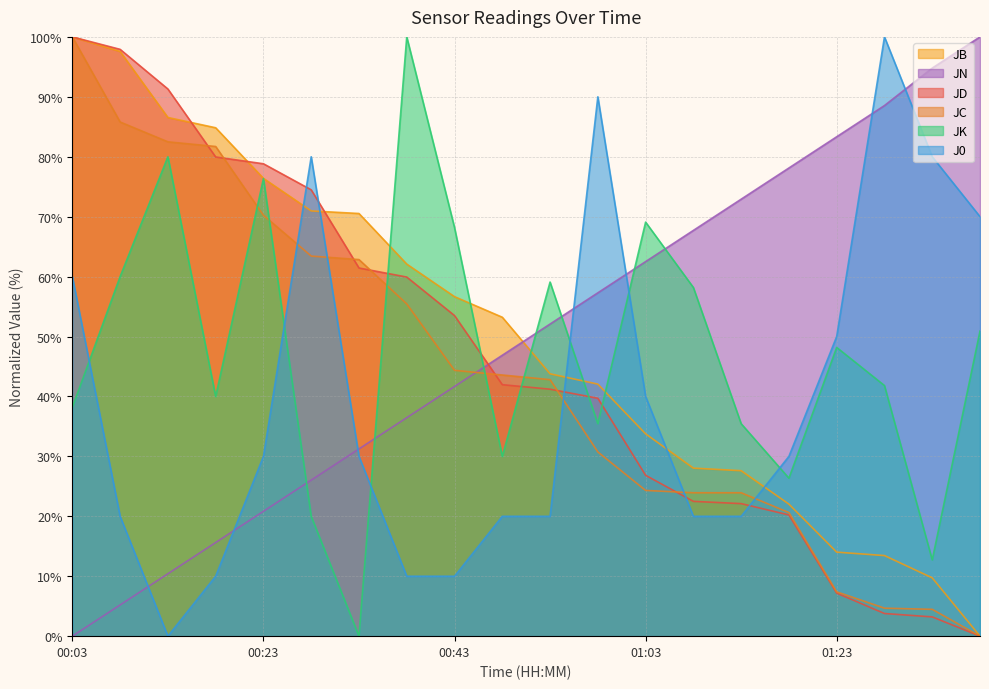

What is the difference between the maximum and minimum values in the JC series?

100.0